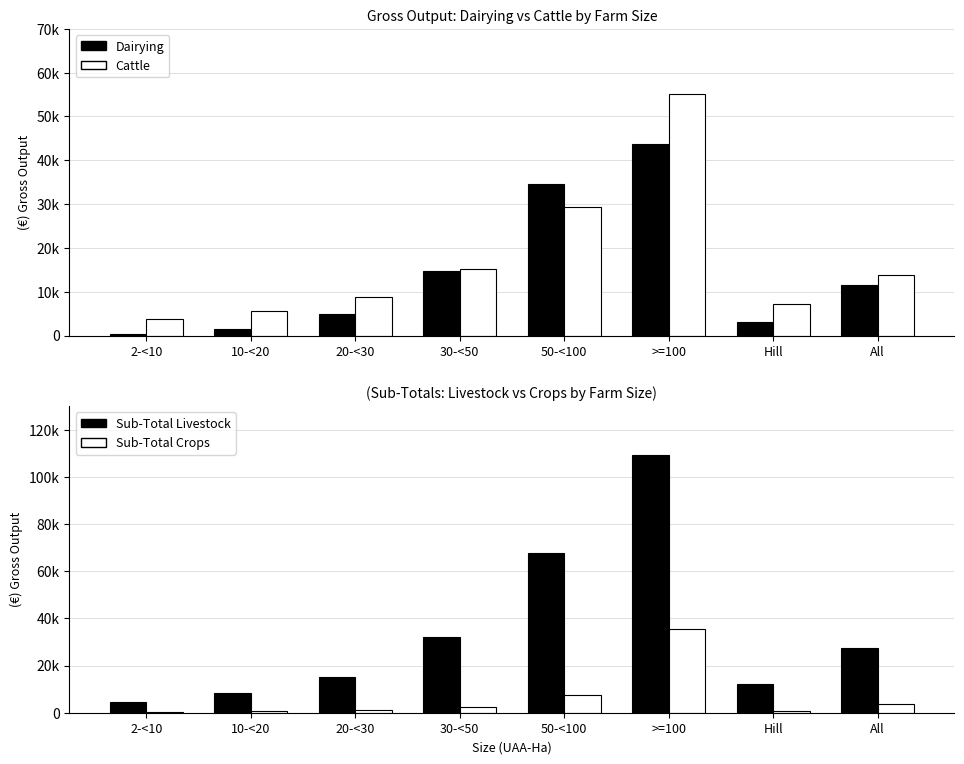

What is the value of the Dairying bar at the 8th from the left?

11632